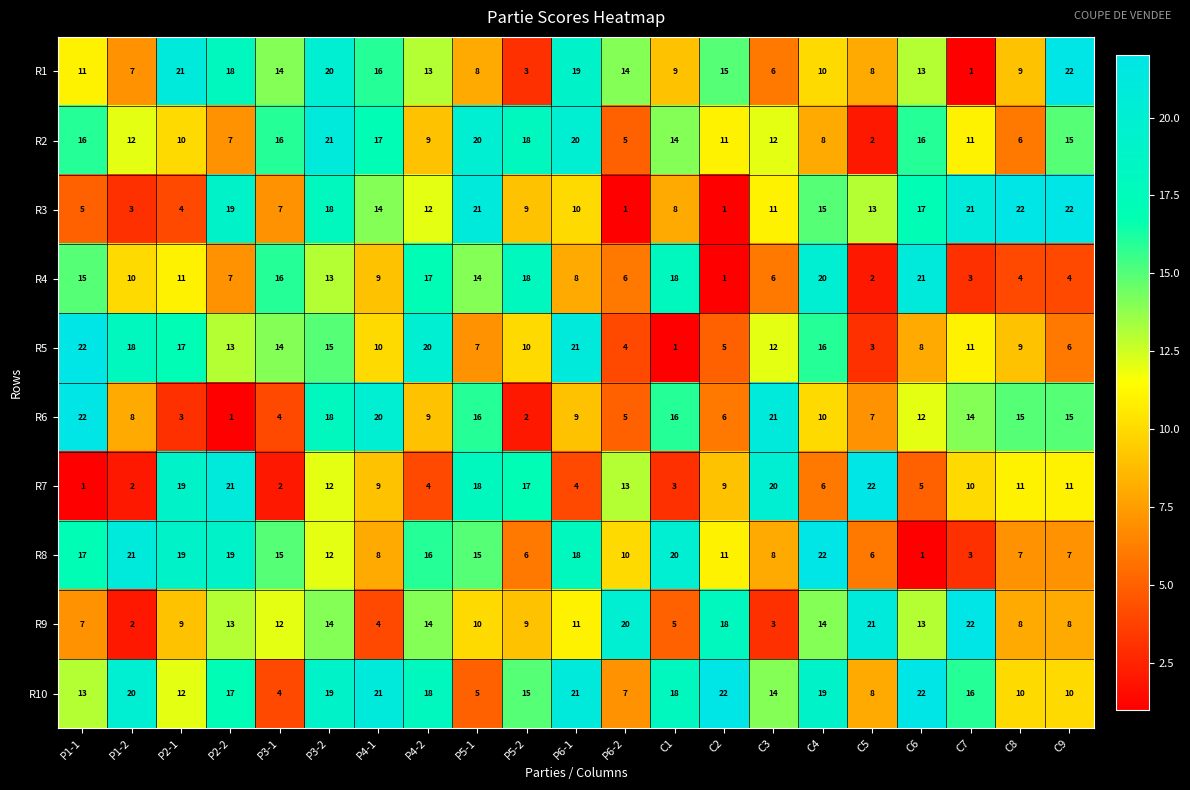

What is the maximum value shown in the chart?

22